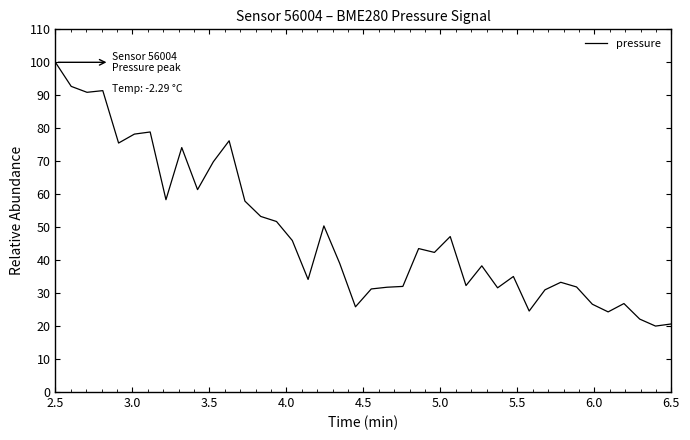

What is the smallest value displayed?

20.0